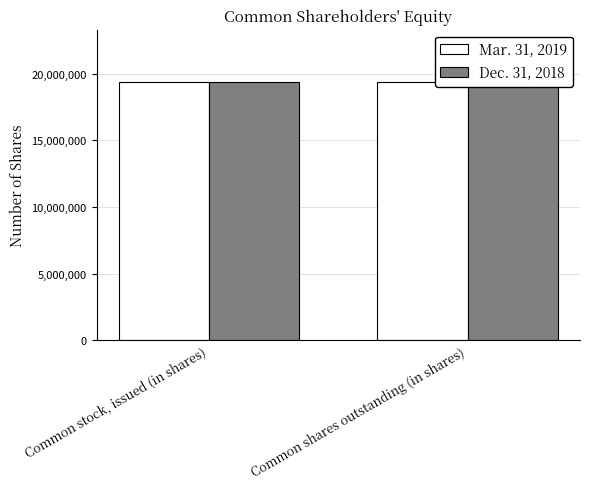

What is the total value across all series at Common stock, issued (in shares)?

38794511